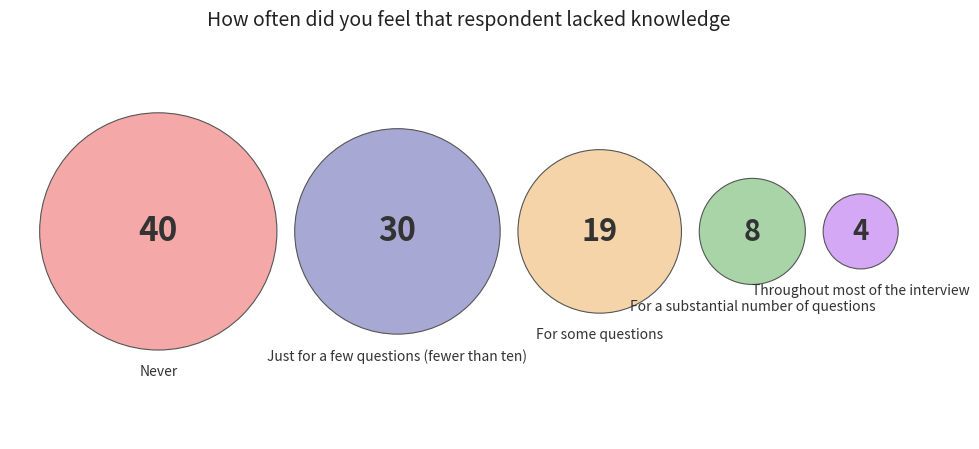

To the nearest percent, what is the difference between the largest and smallest slice percentages?

36%